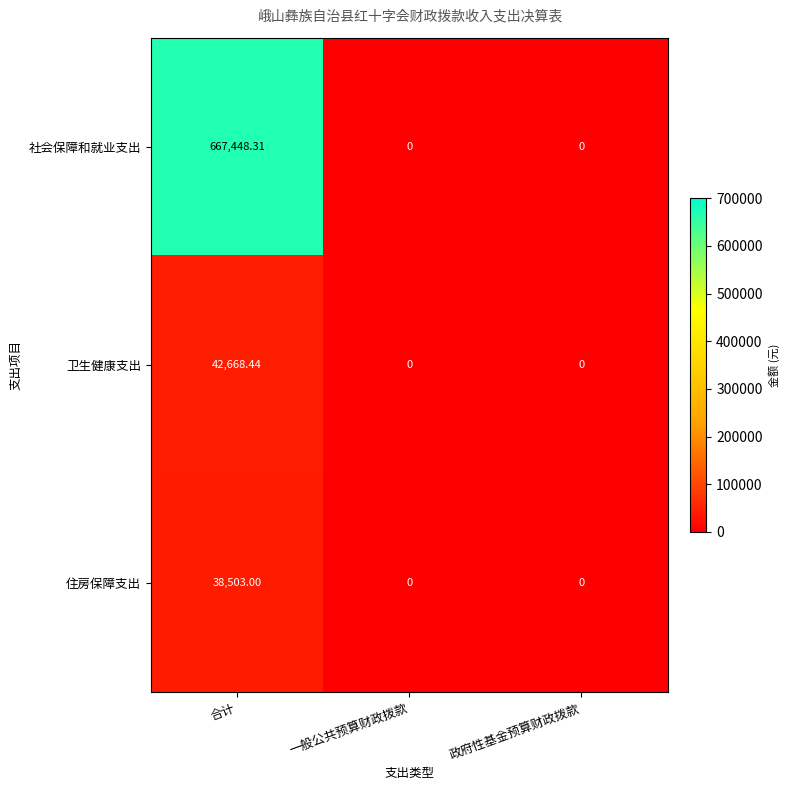

What is the total value across all series at 合计?

748619.8